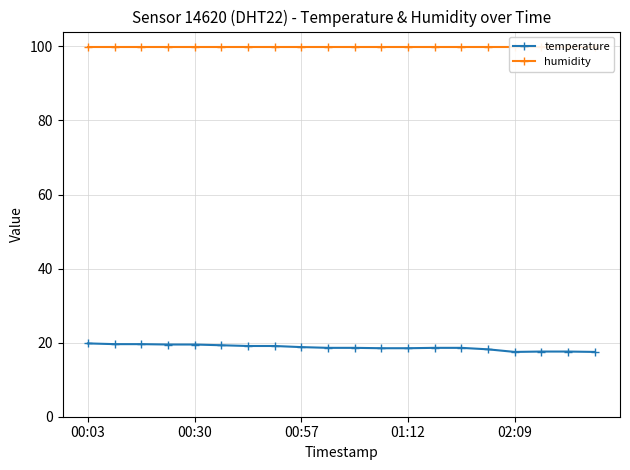

At how many categories does at least one series exceed 99?

20